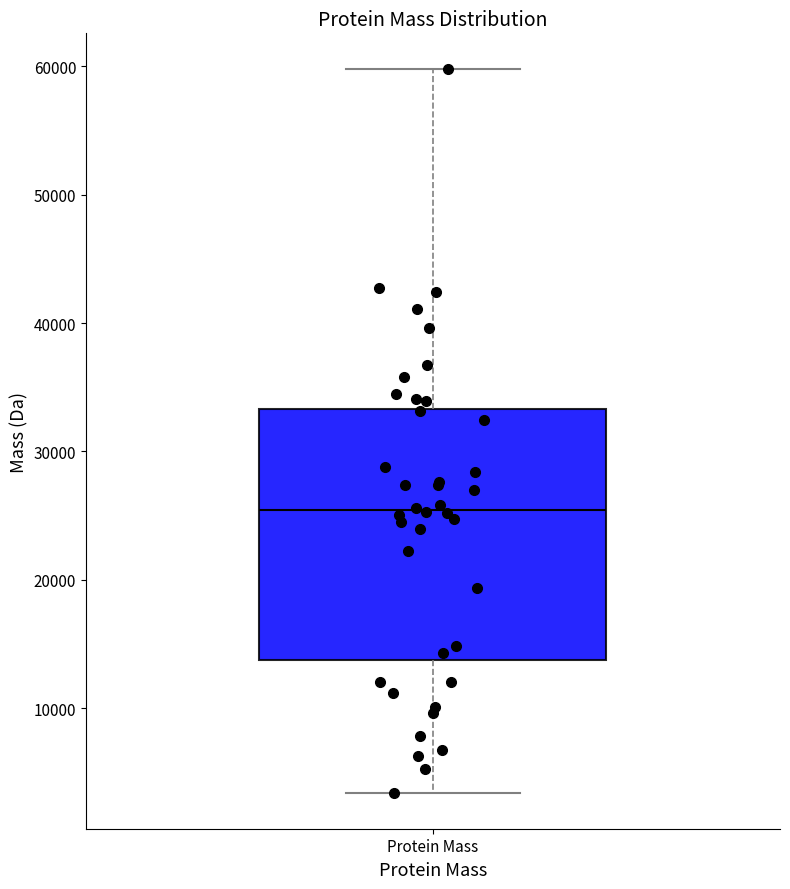

Transcribe this box plot: give where the median line is, the range the box spans, and where the two whiskers end, as read against the y-axis. The values are not printed on the chart, so give them approximately, as read against the axis.

median 25000, box 14000 to 33000, whiskers 3000 to 60000